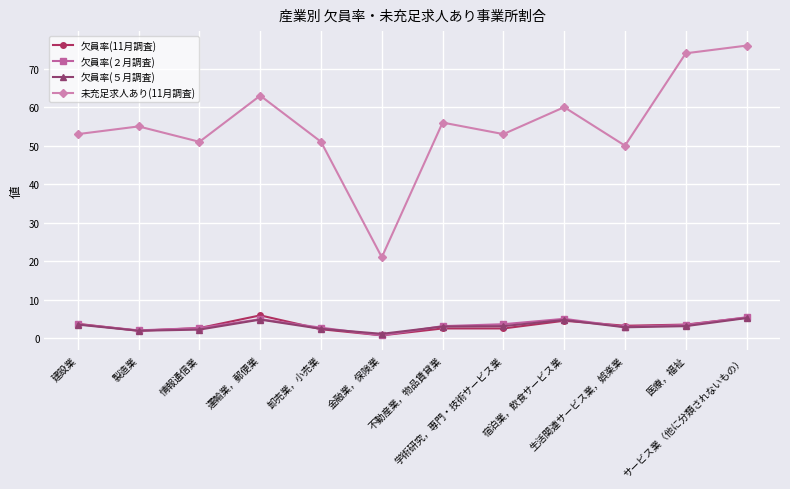

What is the greatest value displayed?

76.0